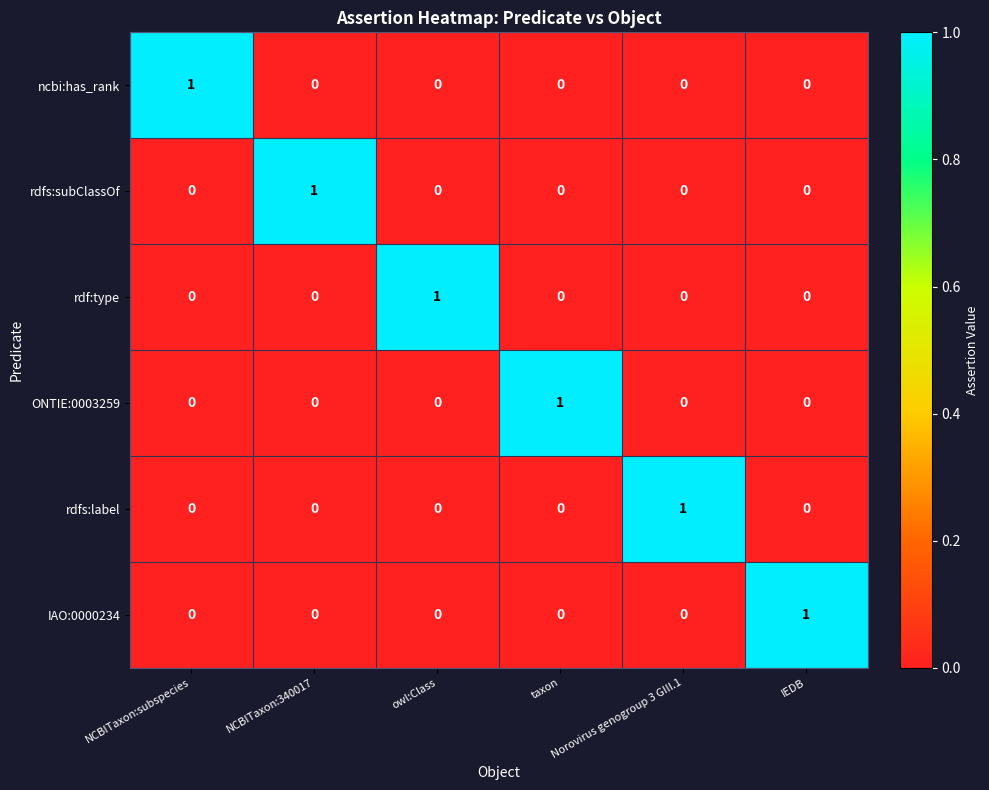

Count the rdf:type values in the range 0 to 1.

6